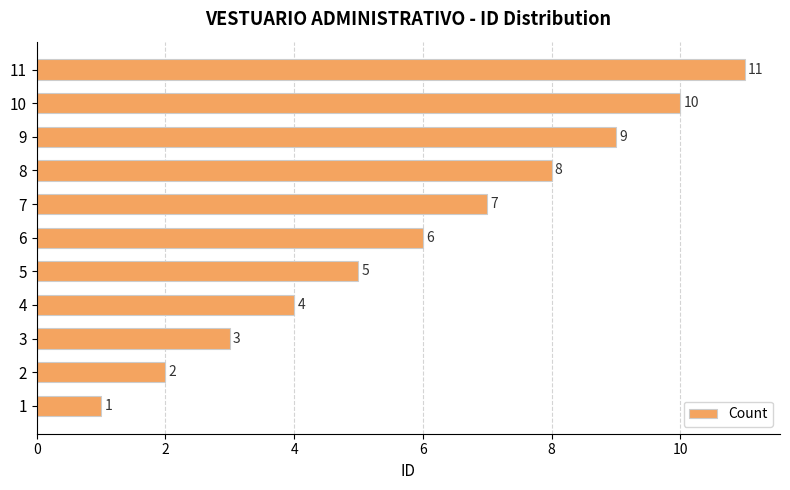

The value at 1 is 0. True or false?

False